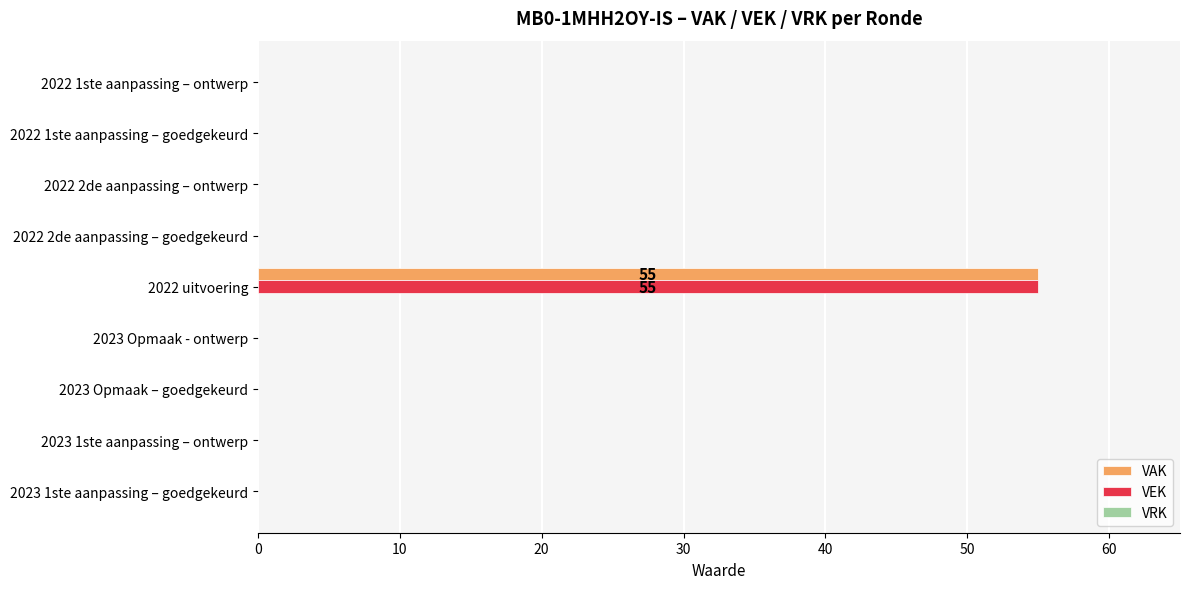

At which category is the sum across all series the highest?

2022 uitvoering